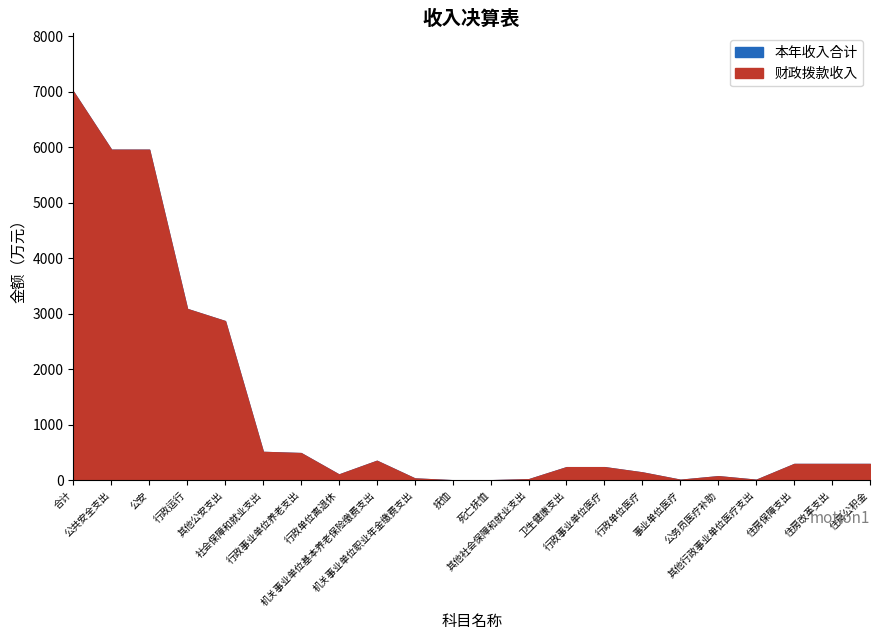

True or false: 财政拨款收入 and 本年收入合计 intersect in this chart.

False